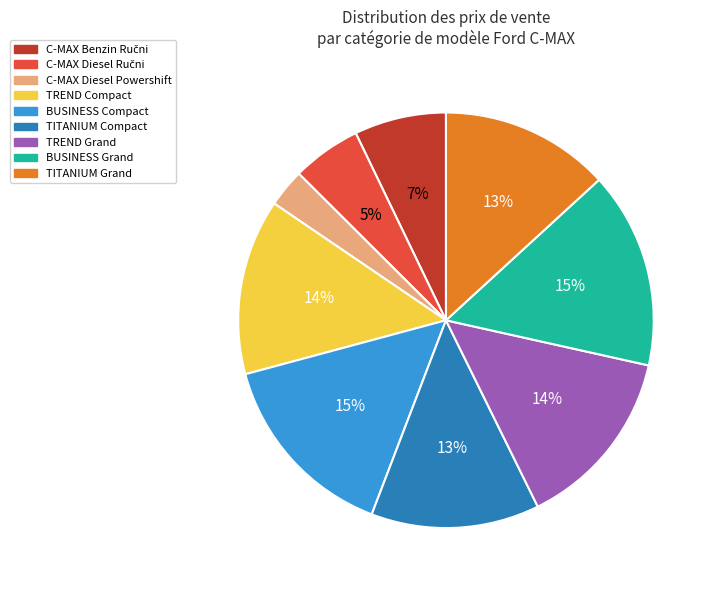

Count the number of slices in the pie.

9